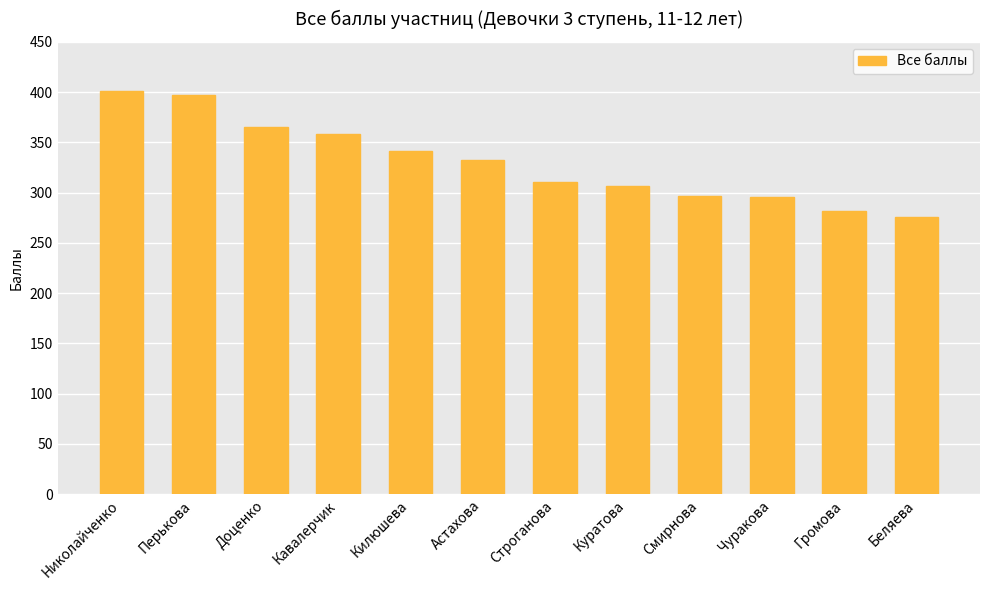

Is it true that the value at Строганова is 311?

True